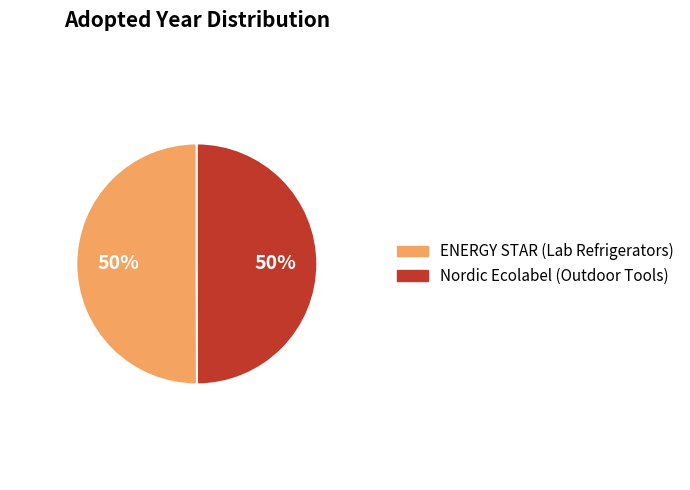

To the nearest percent, what is the average slice percentage?

50%